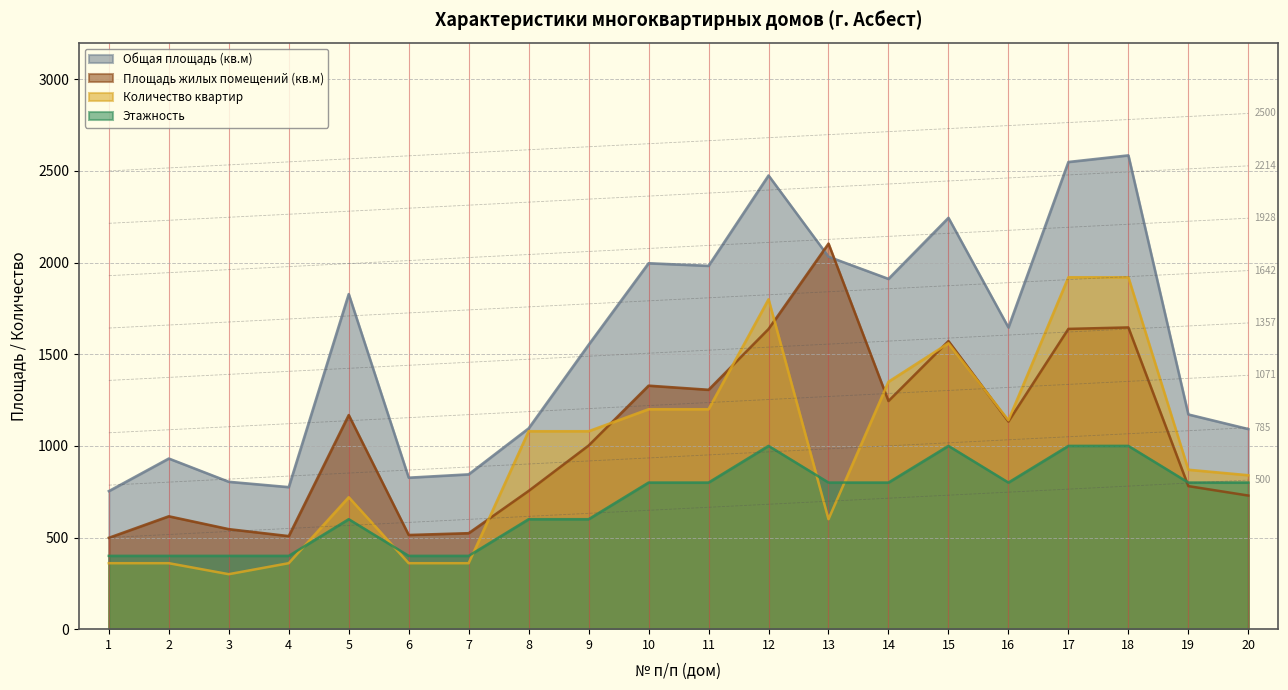

True or false: Этажность and Общая площадь (кв.м) cross at least once.

False